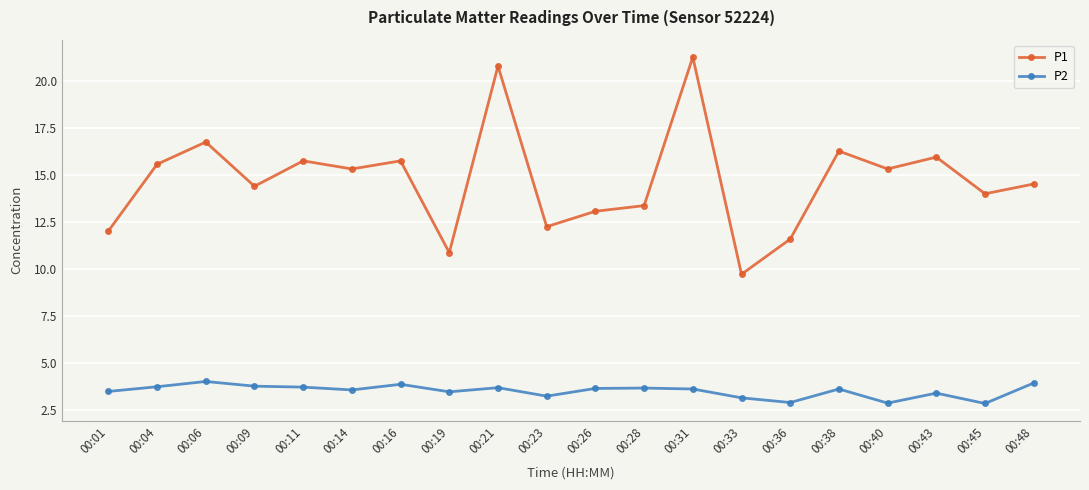

Is the value of P1 at 00:01 greater than the value of P2 at 00:45?

Yes